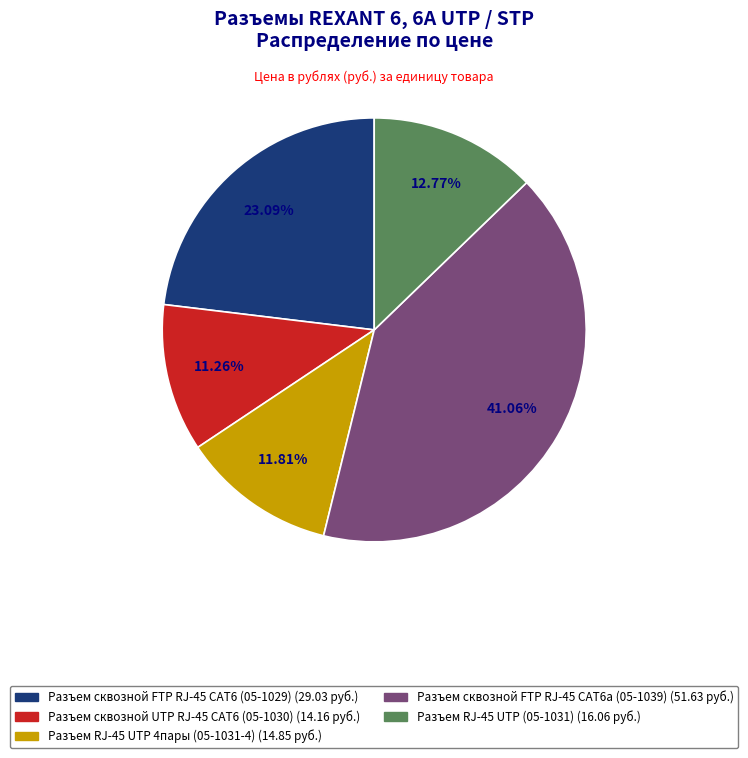

Which has a higher value, Разъем сквозной FTP RJ-45 CAT6a (05-1039) (51.63 руб.) or Разъем RJ-45 UTP (05-1031) (16.06 руб.)?

Разъем сквозной FTP RJ-45 CAT6a (05-1039) (51.63 руб.)